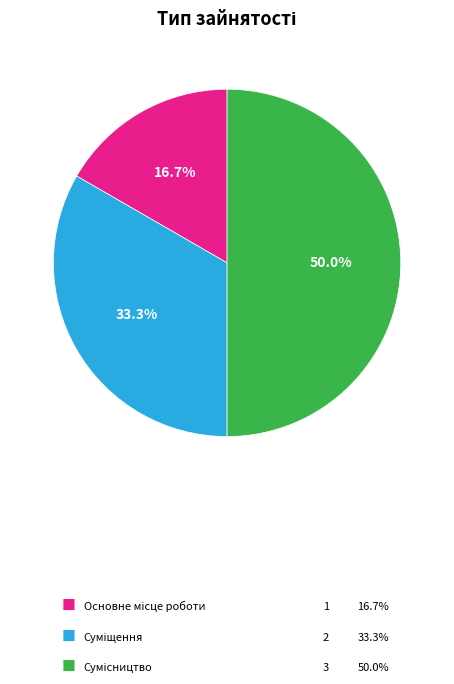

Rank the categories by value from highest to lowest.

Сумісництво, Суміщення, Основне місце роботи